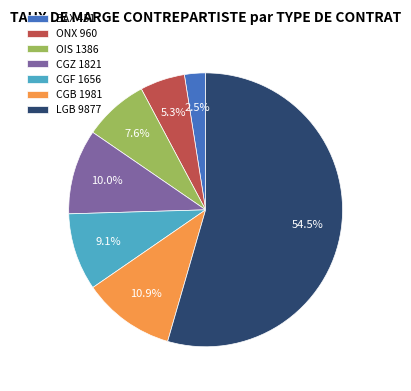

True or false: LGB accounts for 62% of the total.

False